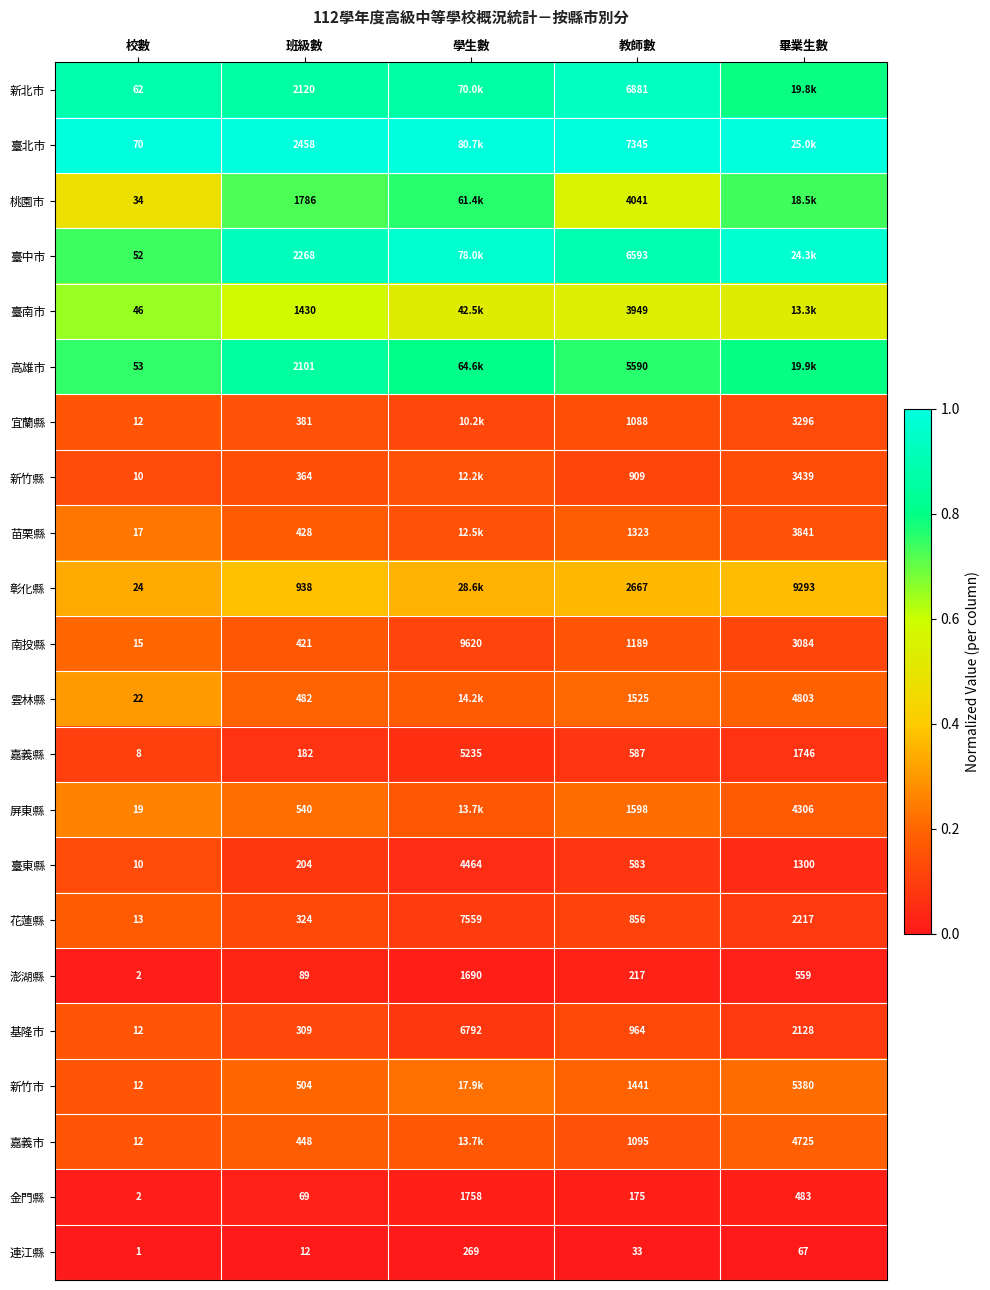

Where is 嘉義縣 nearest to the value 2621?

畢業生數